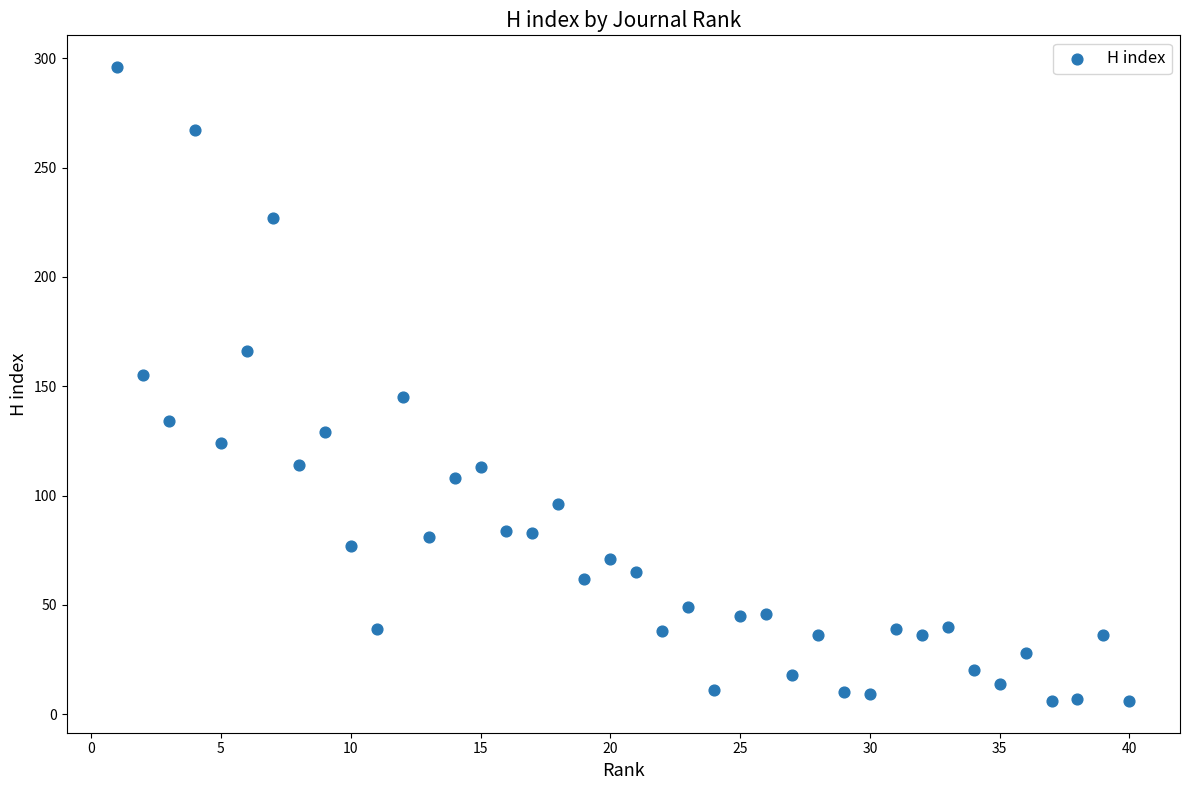

What is the range of Y values (max minus min)?

290